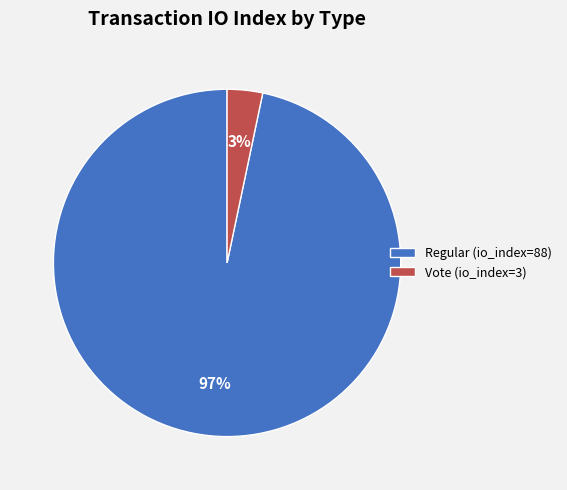

To the nearest percent, what is the combined percentage of Regular (io_index=88) and Vote (io_index=3)?

100%